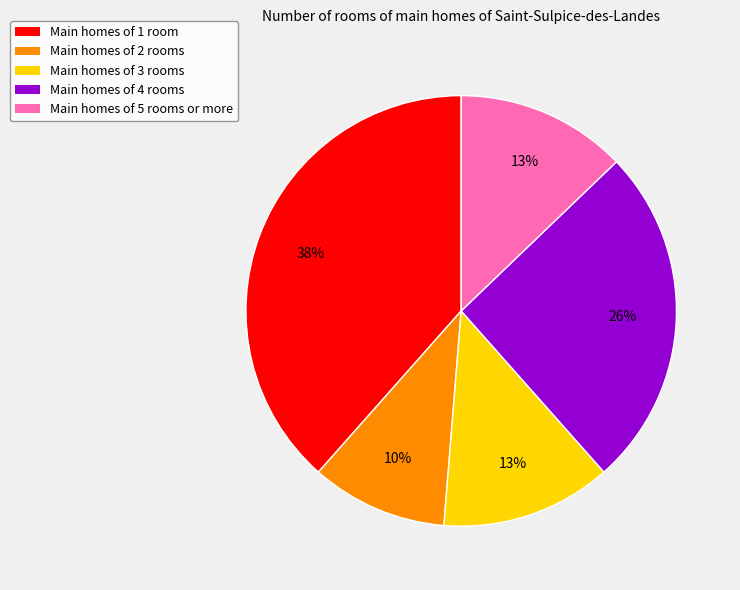

How many segments does this pie chart have?

5